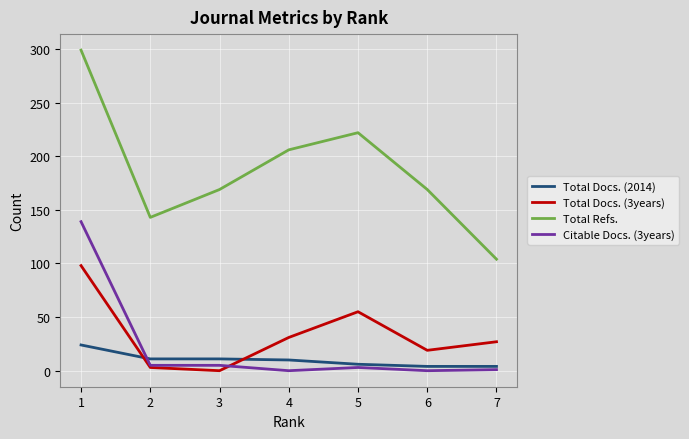

At which label does Total Refs. first exceed 169?

1